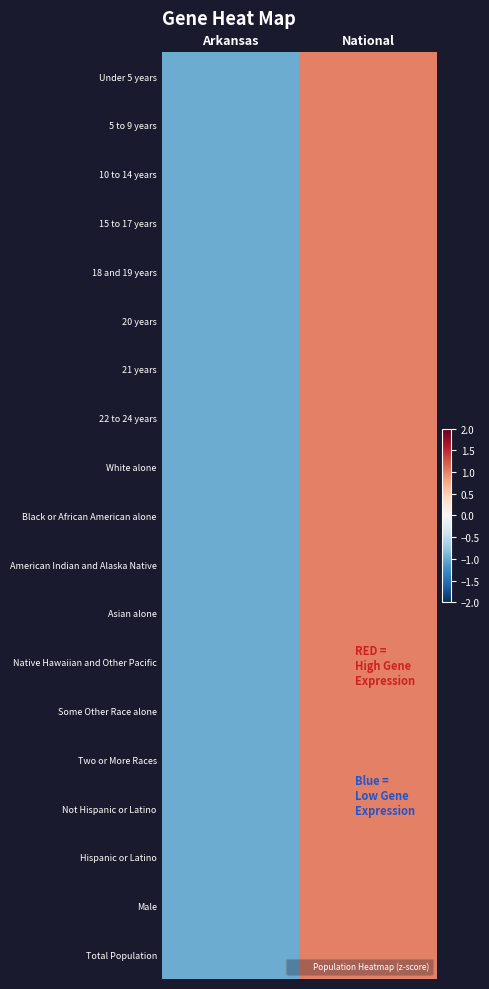

Which series has the largest range (max minus min)?

Under 5 years